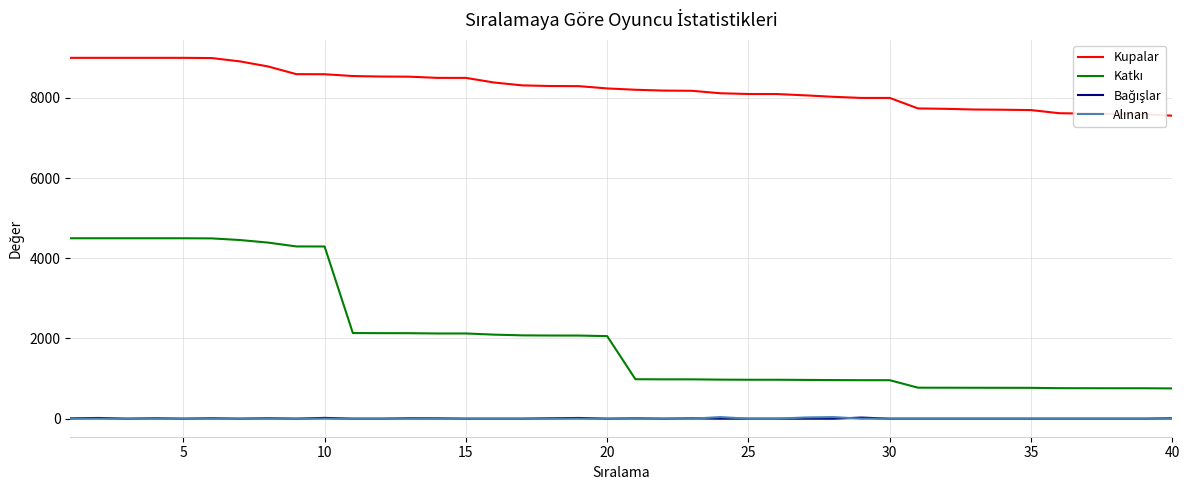

True or false: Bağışlar and Kupalar intersect in this chart.

False